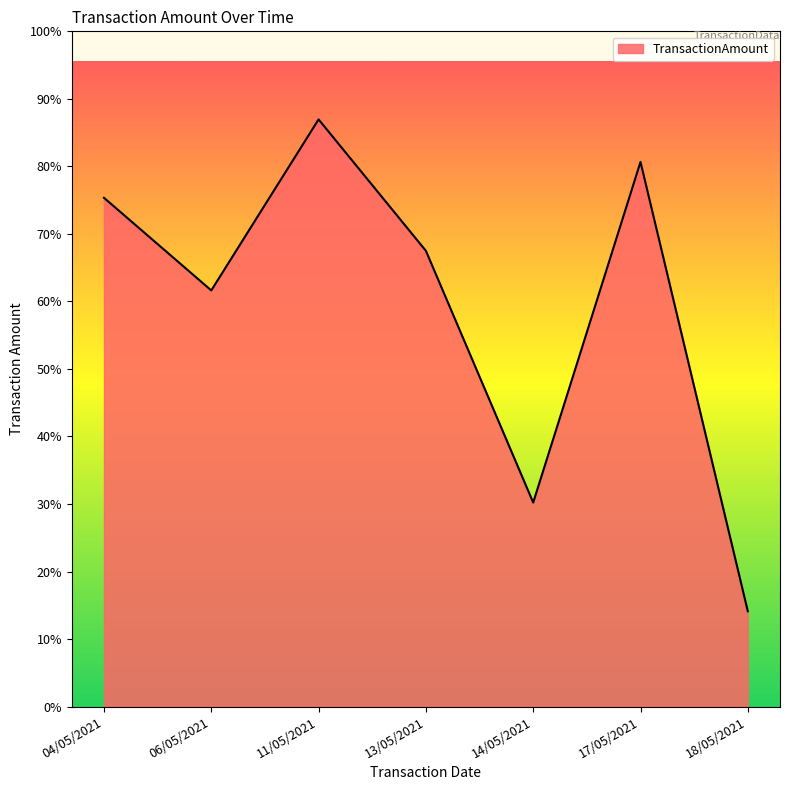

True or false: the data shows 1331.2 at 13/05/2021.

False